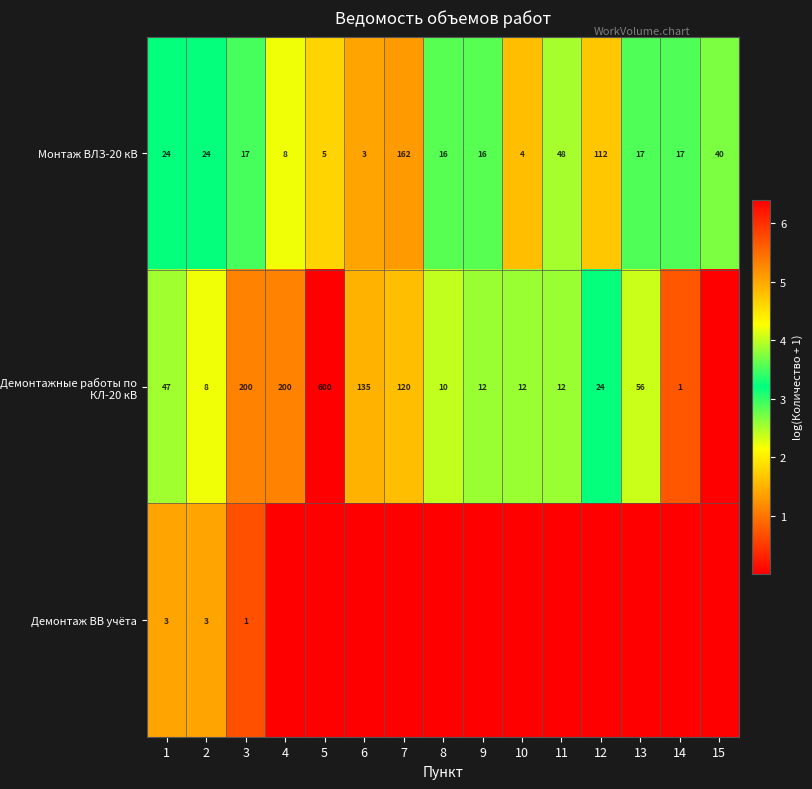

Is the value of Демонтажные работы по КЛ-20 кВ at 3 greater than the value of Монтаж ВЛЗ-20 кВ at 8?

Yes